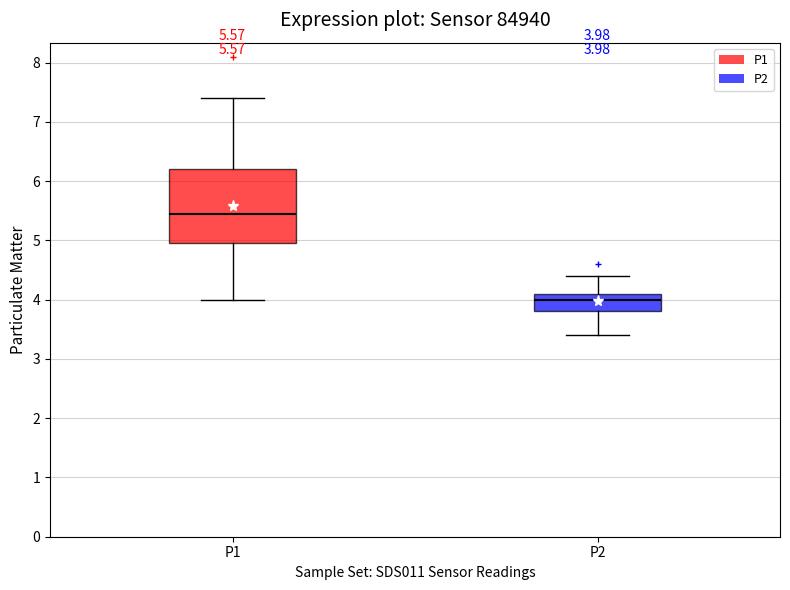

Which box is the tallest, from its lower edge to its upper edge?

P1